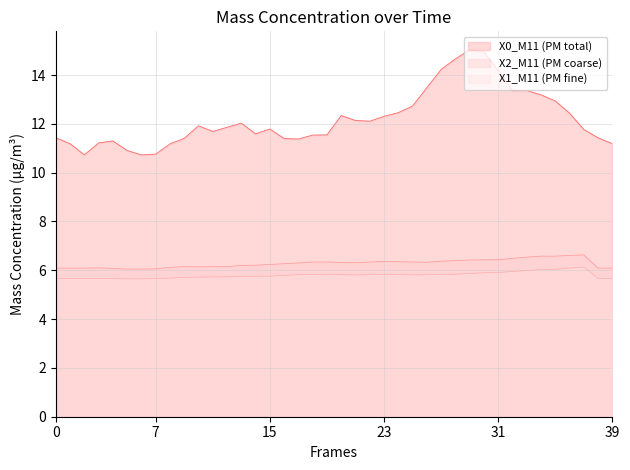

True or false: X2_M11 has a value of 6.1 at 01:04.

True